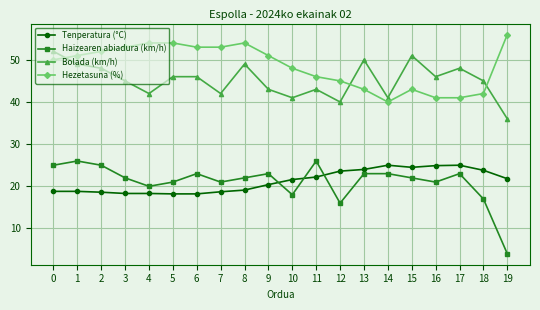

What is the value of the Tenperatura (°C) point at the 19th from the left?

23.8